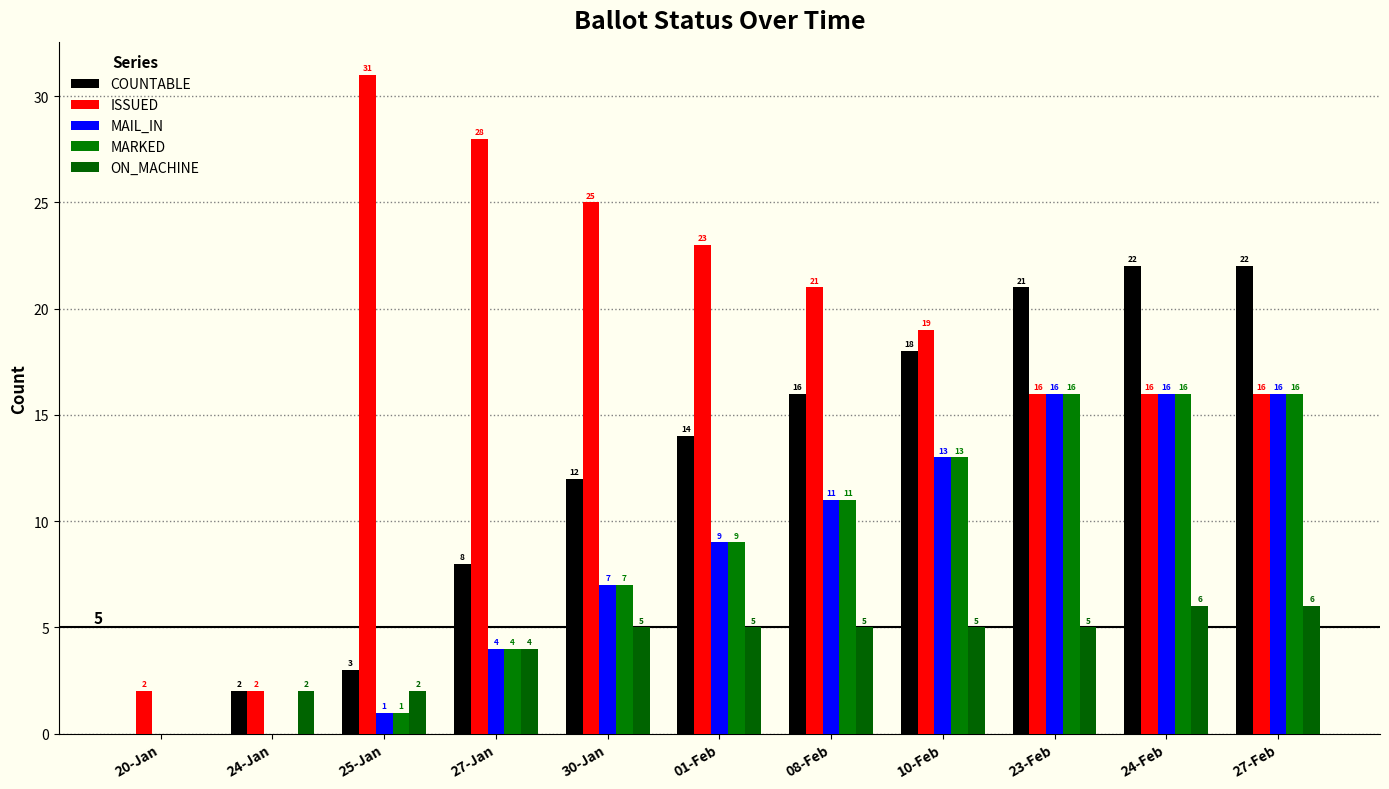

List the series in order of their peak value, lowest first.

ON_MACHINE, MAIL_IN, MARKED, COUNTABLE, ISSUED